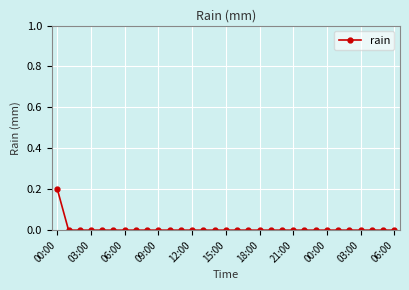

How many lines are shown in the chart?

1